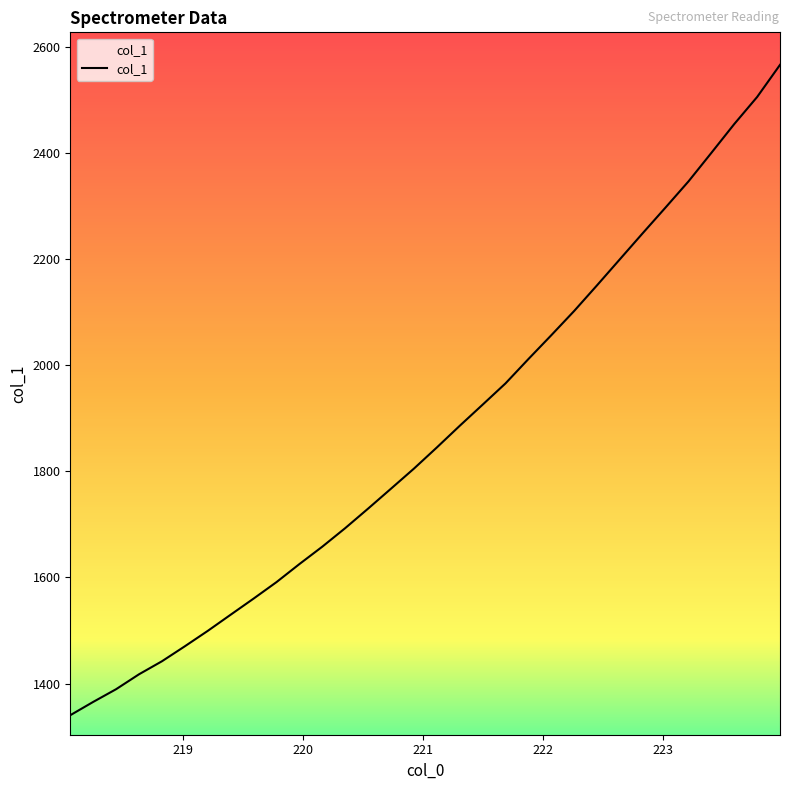

What is the difference between the maximum and minimum values?

1226.1